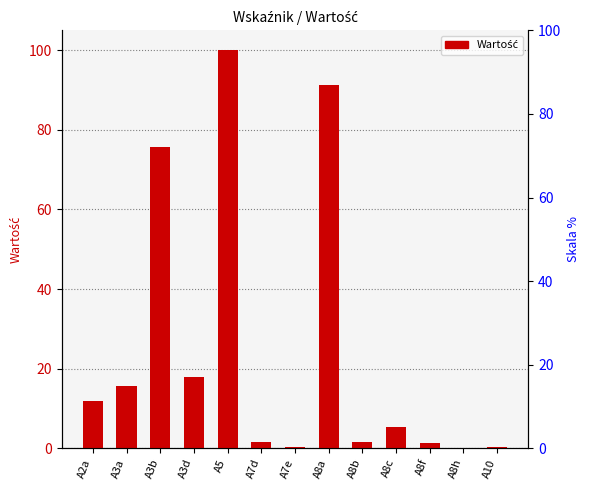

Rank the categories by value from highest to lowest.

A5, A8a, A3b, A3d, A3a, A2a, A8c, A7d, A8b, A8f, A10, A7e, A8h